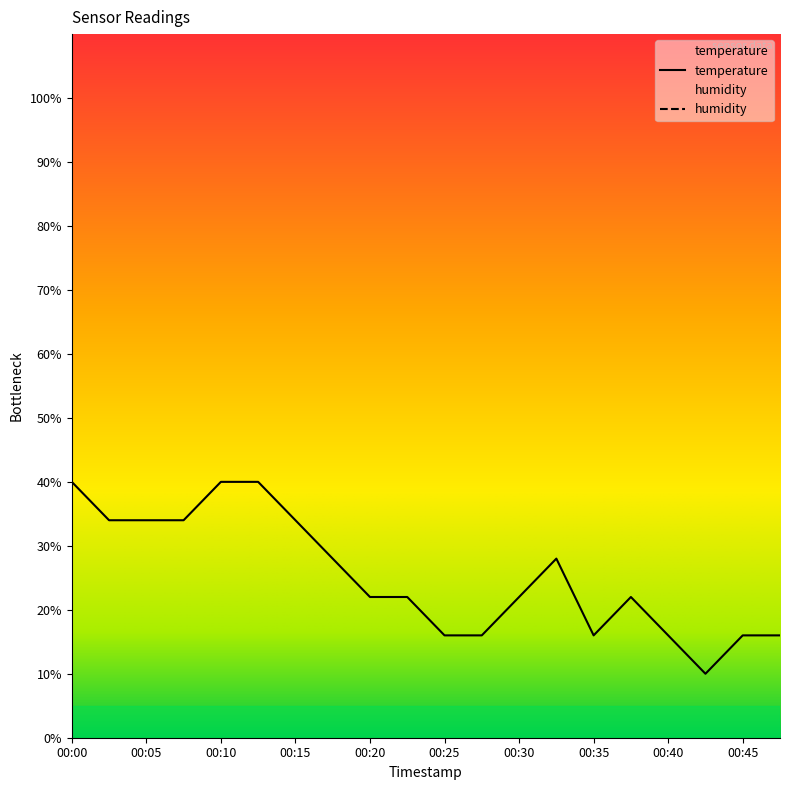

At which category does the chart reach its peak across all series?

00:00